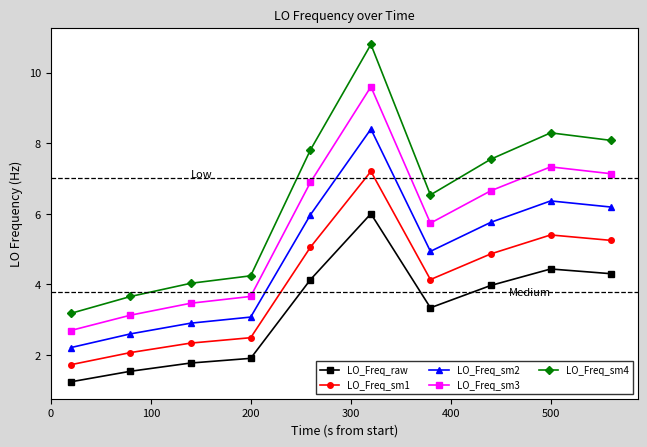

True or false: LO_Freq_sm2 and LO_Freq_raw intersect in this chart.

False